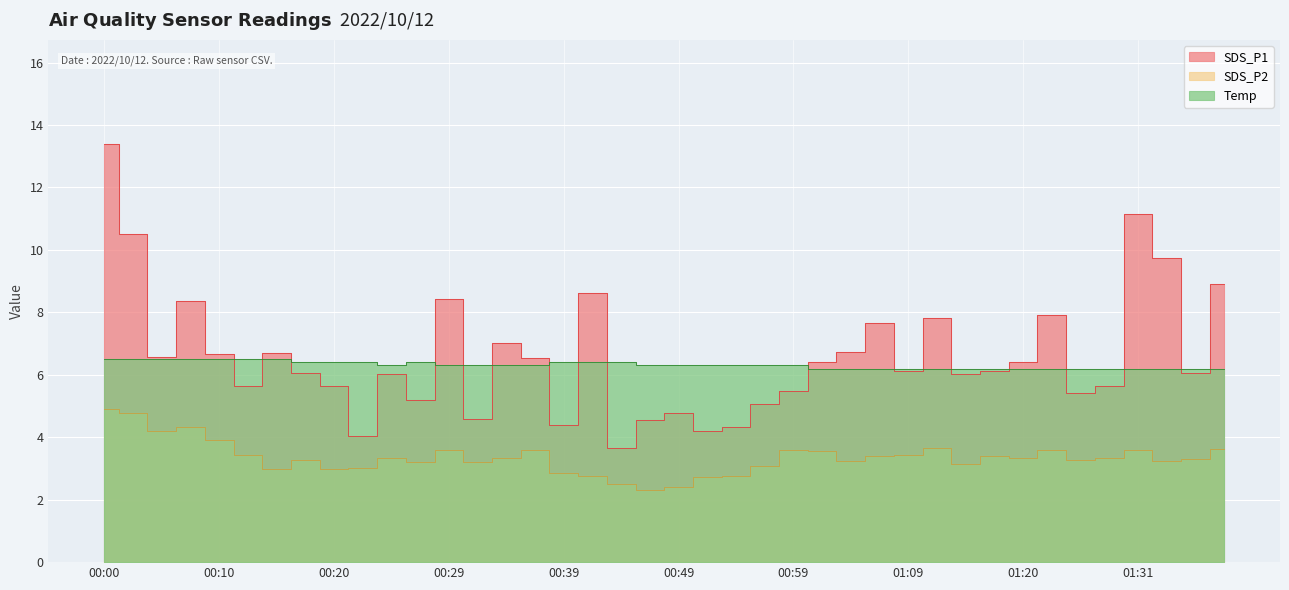

Where is the first local maximum for SDS_P2?

00:07